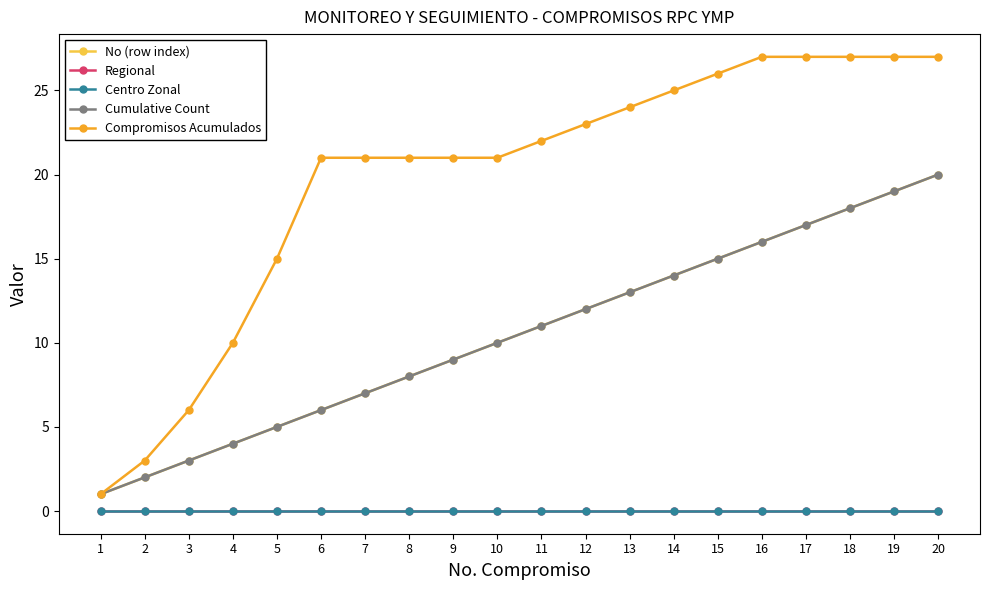

List the labels in order of Regional value, smallest first.

1, 2, 3, 4, 5, 6, 7, 8, 9, 10, 11, 12, 13, 14, 15, 16, 17, 18, 19, 20